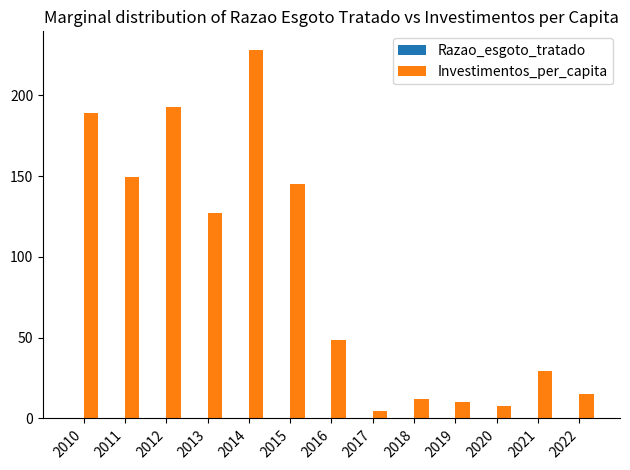

At which category does the chart reach its peak across all series?

2014